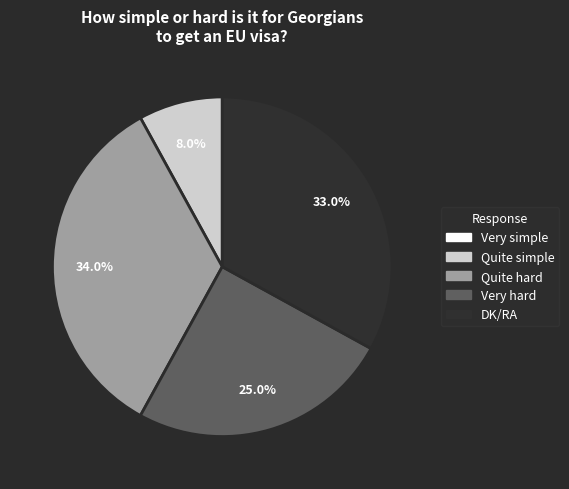

Does DK/RA account for over 50% of the chart?

No